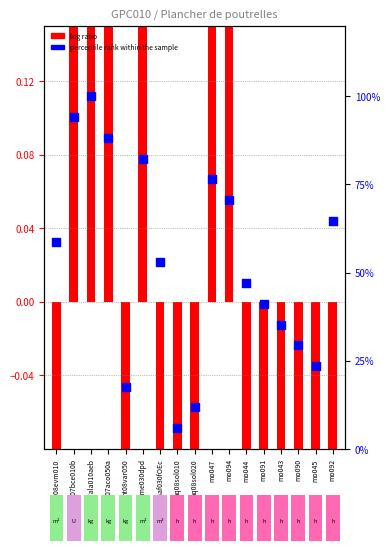

Which series contains the lowest Y value?

log ratio